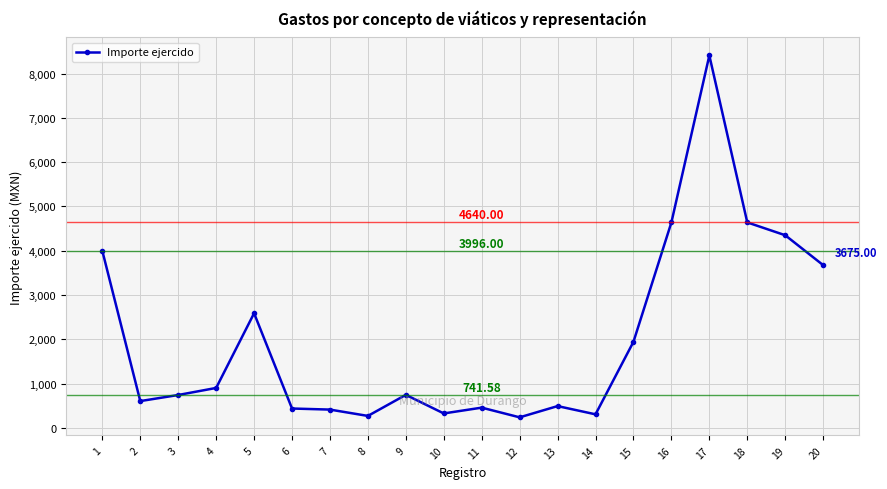

What is the sum of the values at 4 and 15?

2844.0